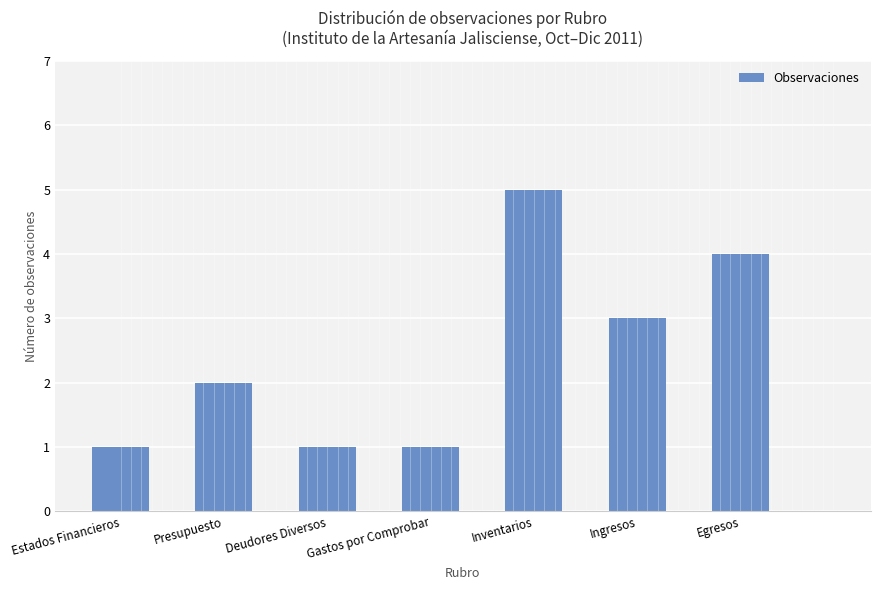

What is the sum of the values at Inventarios and Estados Financieros?

6